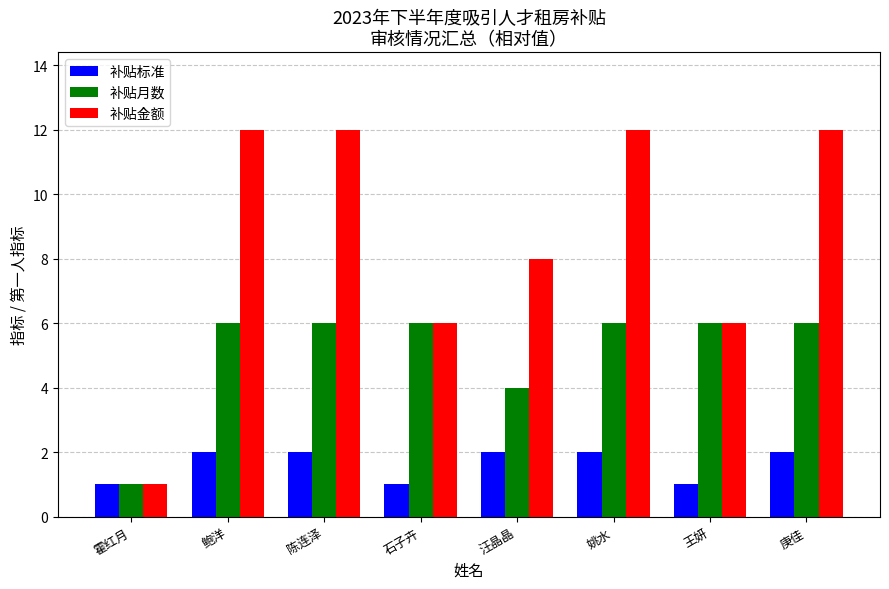

Which series changed the most between 霍红月 and 庚佳?

补贴金额